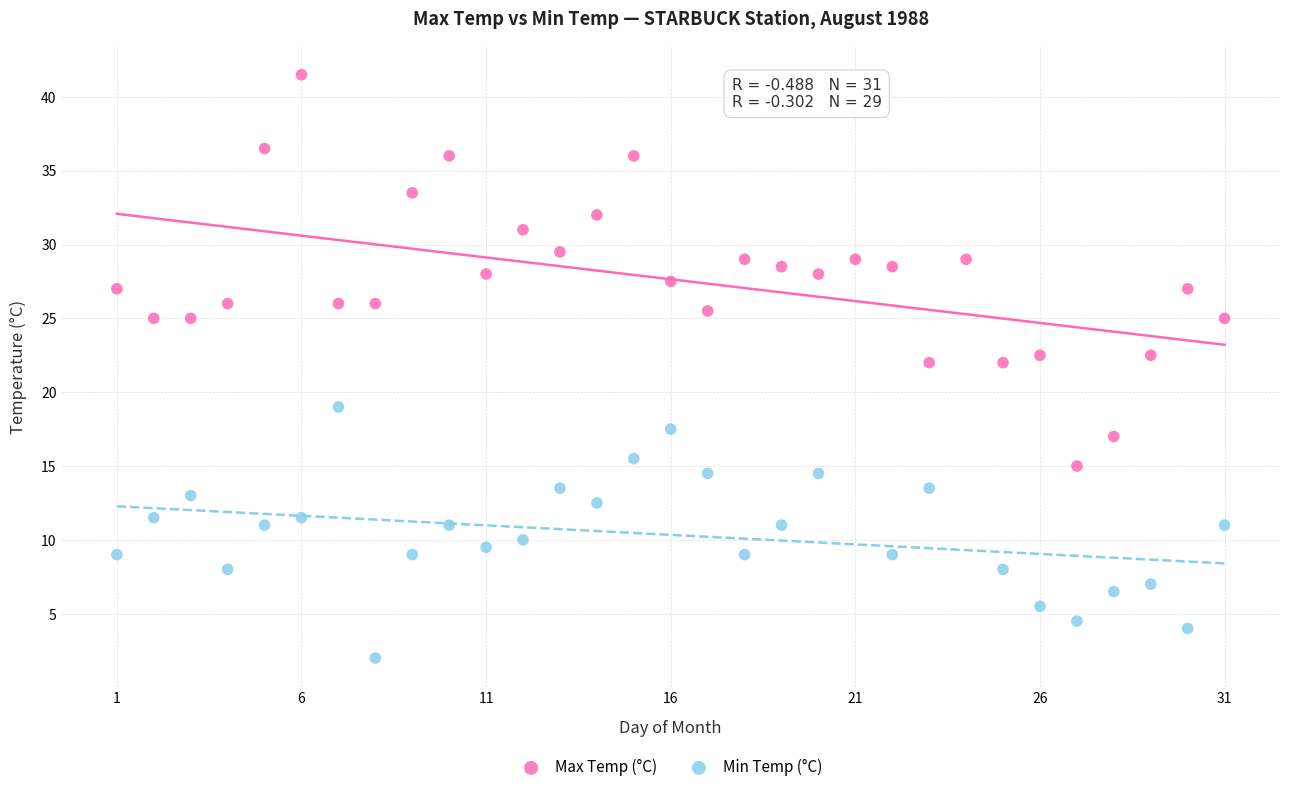

Which series has the largest Y range (max minus min)?

Max Temp (°C)